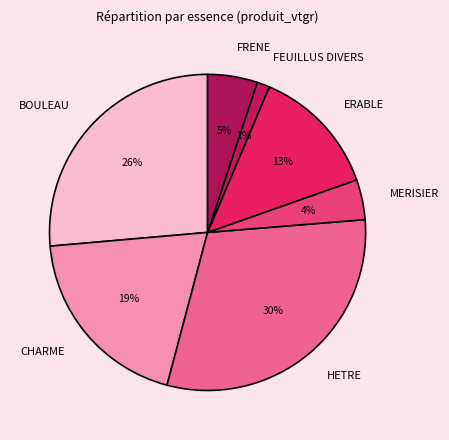

Approximately how many times larger is the value at BOULEAU compared to CHARME?

1.4